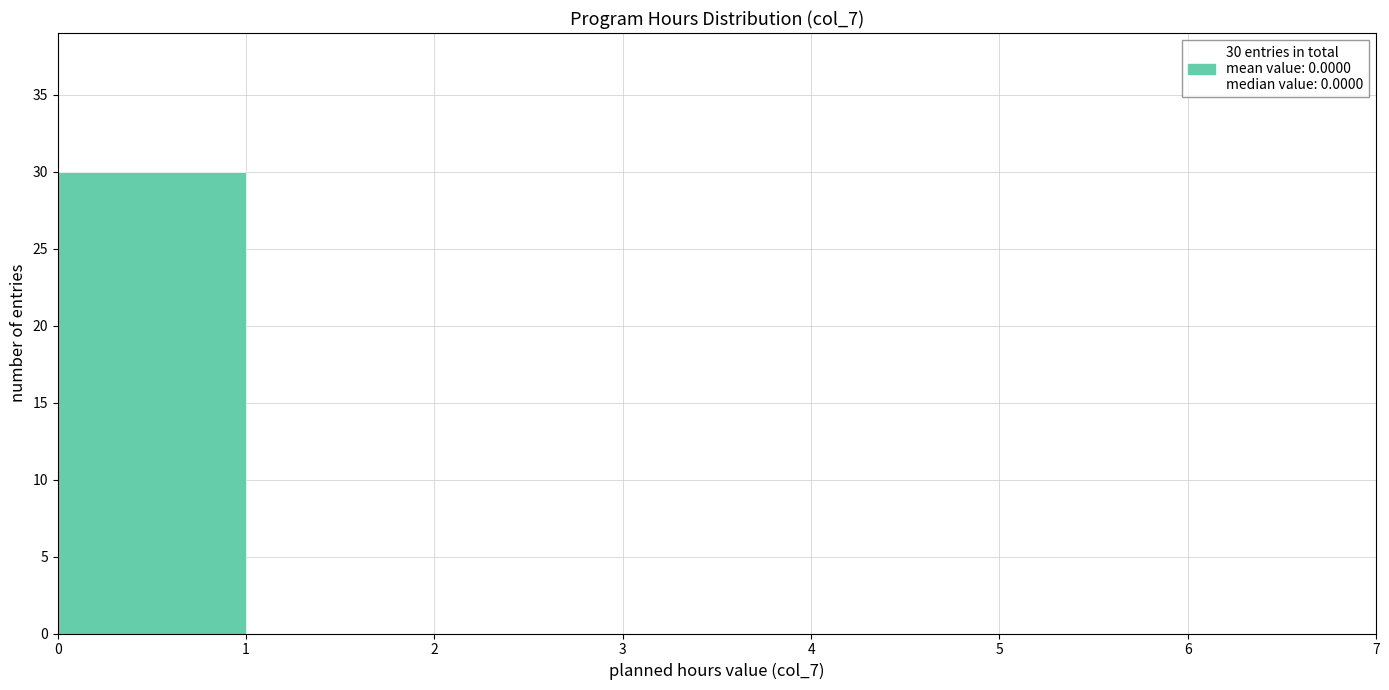

Over which range of the x-axis is the bar tallest?

0 to 1